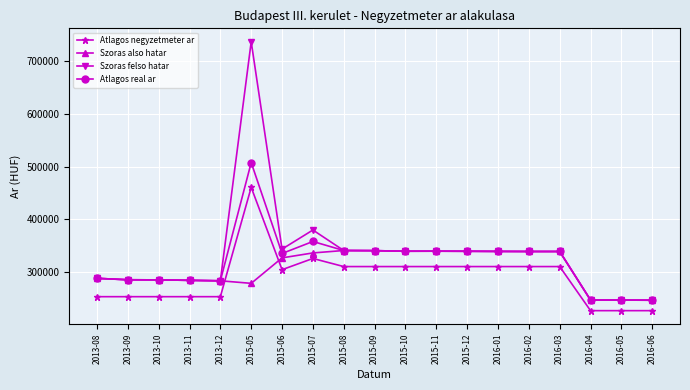

At which label is Szoras also hatar closest to 293839?

2013-08